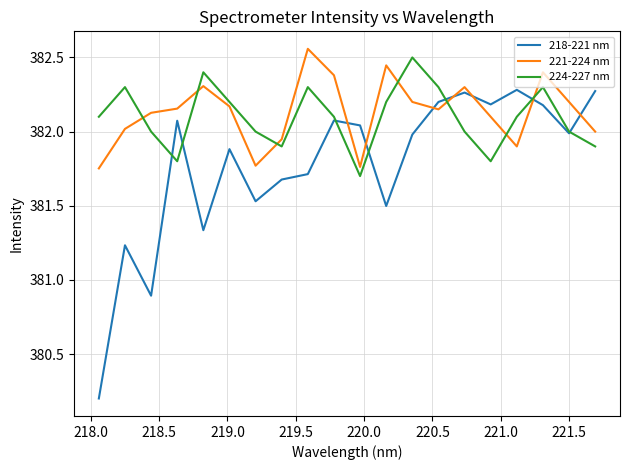

What is the difference between the second highest and second lowest values in the 218-221 nm series?

1.4